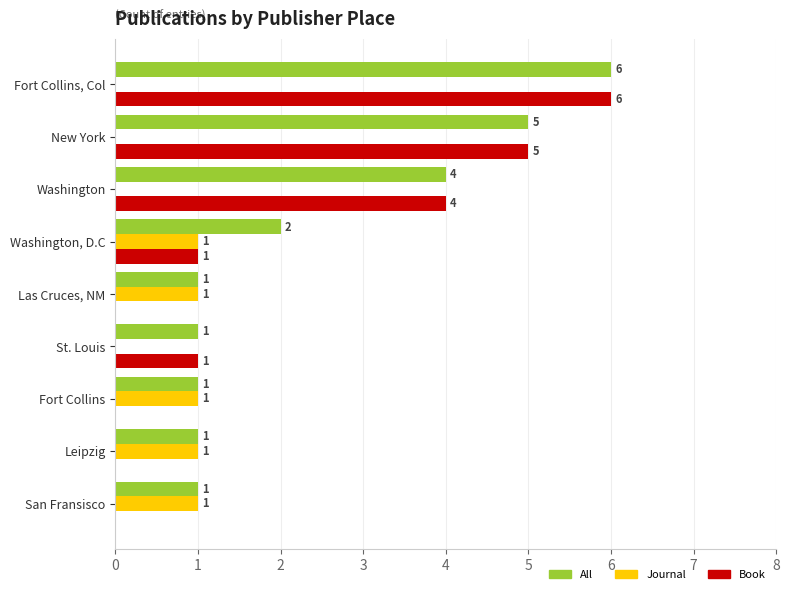

Which series changed the most between Leipzig and Fort Collins, Col?

Book